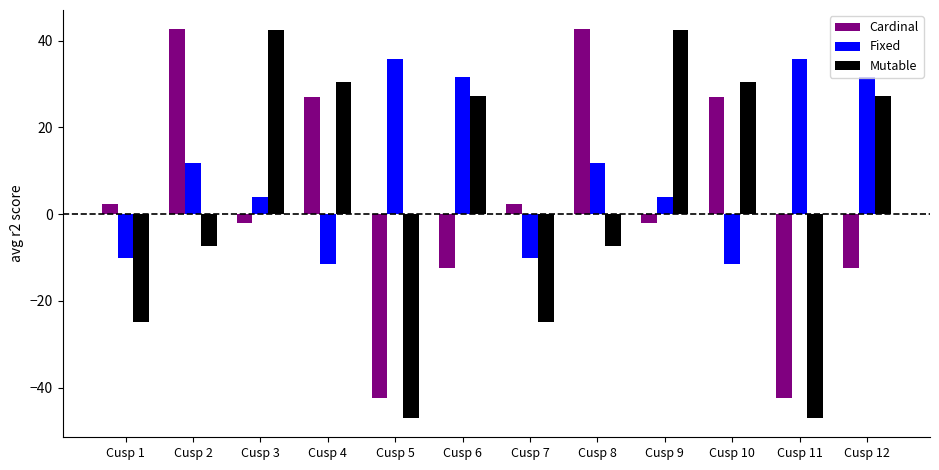

Reading left to right, what are all the values shown in this chart?

Cardinal: 2.2	42.6	-2.0	27.0	-42.5	-12.5	2.2	42.6	-2.0	27.0	-42.5	-12.5
Fixed: -10.1	11.8	4.0	-11.6	35.7	31.7	-10.1	11.8	4.0	-11.6	35.7	31.7
Mutable: -24.9	-7.3	42.3	30.4	-46.9	27.1	-24.9	-7.3	42.3	30.4	-46.9	27.1